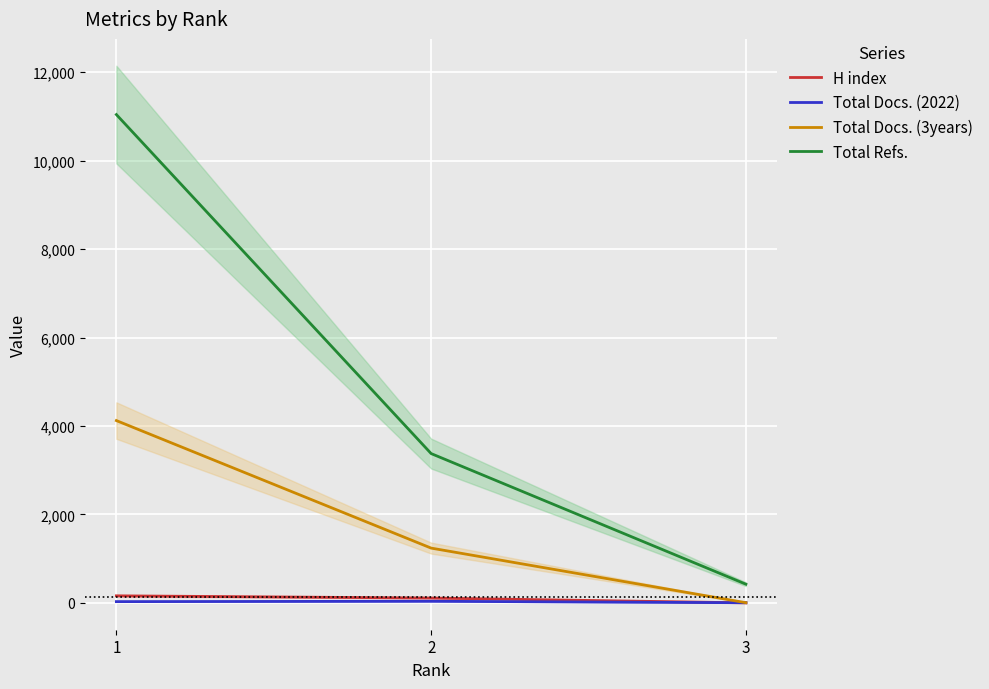

What is the average value of the Total Docs. (3years) series?

1789